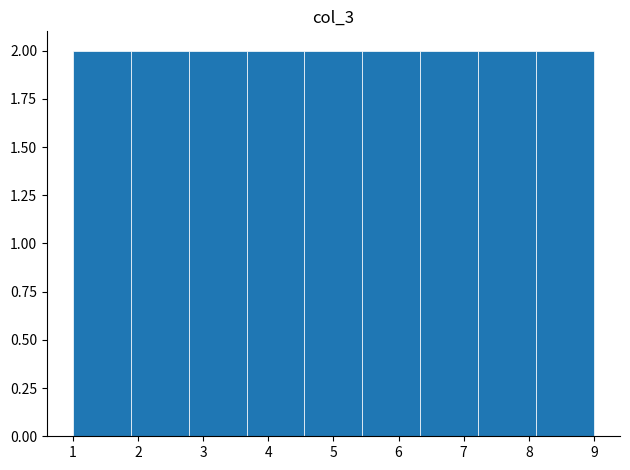

How tall is the bar that spans 7.2 to 8.1 on the x-axis? Neither the bar edges nor the heights are printed on the chart, so give them approximately, as read against the axes.

2